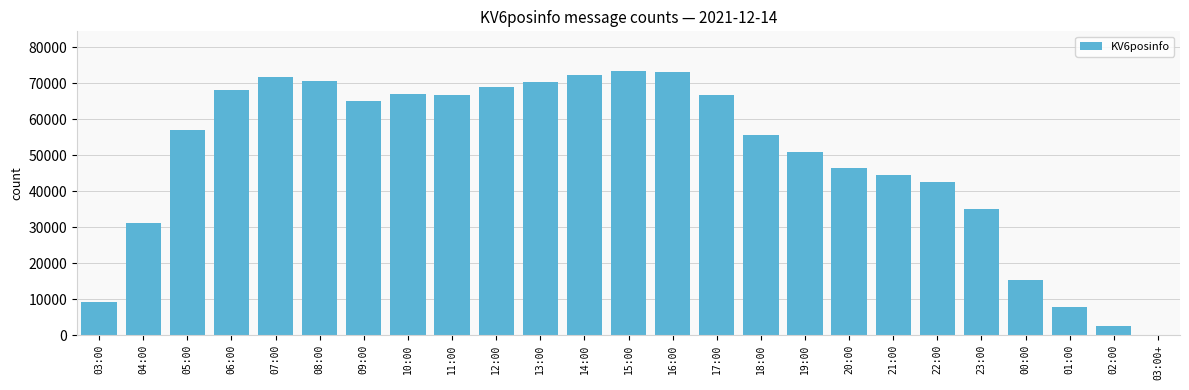

Which has a higher value, 13:00 or 03:00?

13:00